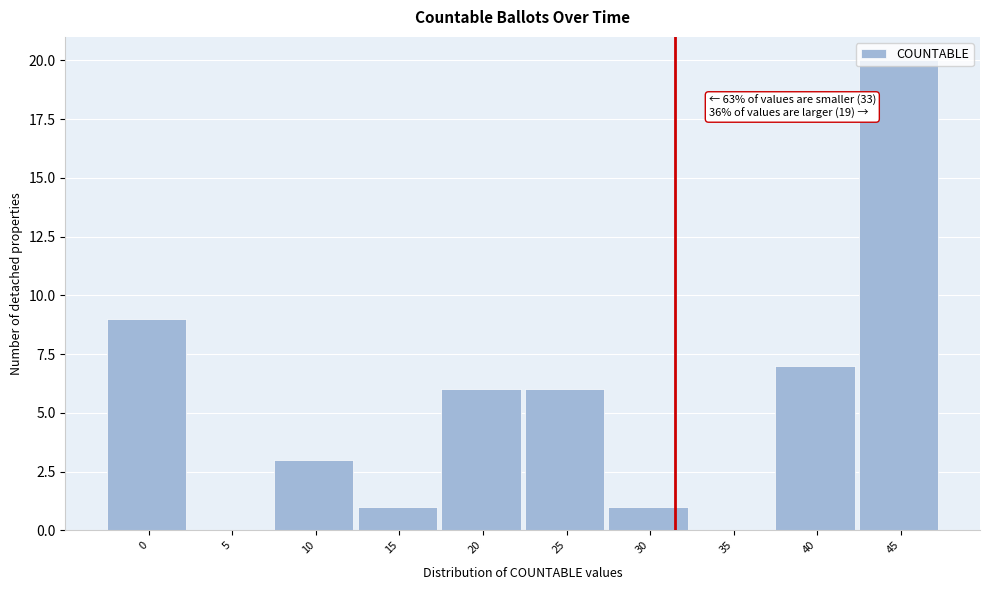

What is the sum of all values?

53